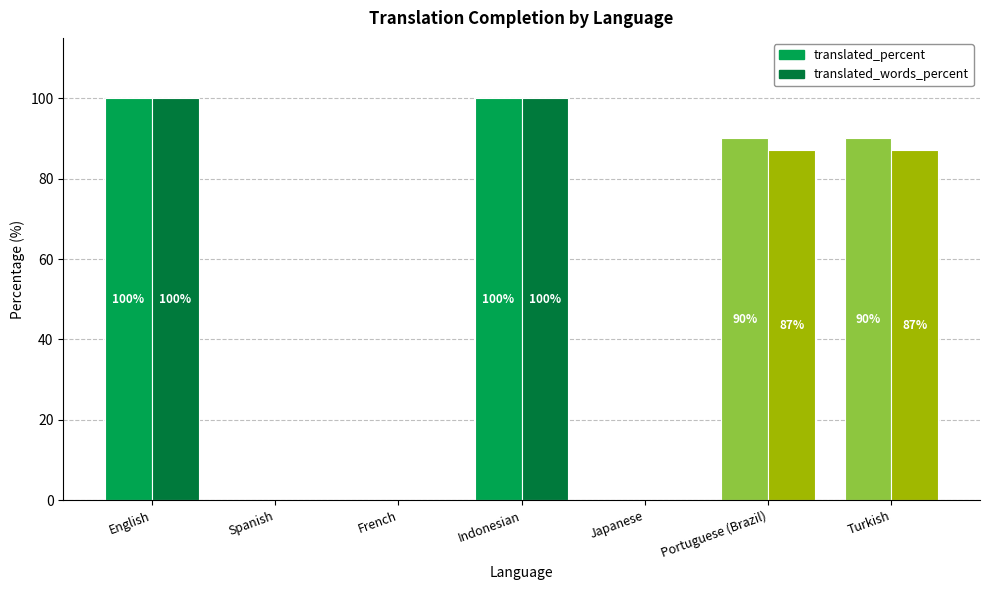

Between English and Portuguese (Brazil), which series saw the biggest shift?

translated_words_percent